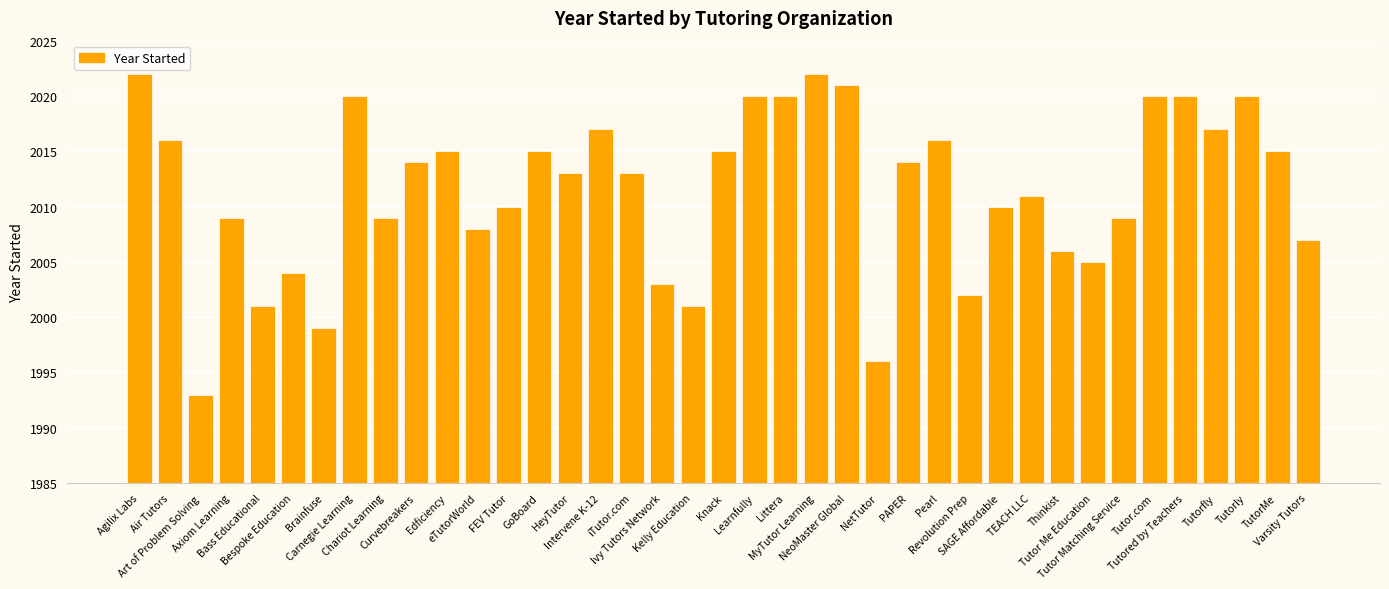

Reading right to left, list all the values displayed in this chart.

Varsity Tutors=2007	TutorMe=2015	Tutorly=2020	Tutorfly=2017	Tutored by Teachers=2020	Tutor.com=2020	Tutor Matching Service=2009	Tutor Me Education=2005	Thinkist=2006	TEACH LLC=2011	SAGE Affordable=2010	Revolution Prep=2002	Pearl=2016	PAPER=2014	NetTutor=1996	NeoMaster Global=2021	MyTutor Learning=2022	Littera=2020	Learnfully=2020	Knack=2015	Kelly Education=2001	Ivy Tutors Network=2003	iTutor.com=2013	Intervene K-12=2017	HeyTutor=2013	GoBoard=2015	FEV Tutor=2010	eTutorWorld=2008	Edficiency=2015	Curvebreakers=2014	Chariot Learning=2009	Carnegie Learning=2020	Brainfuse=1999	Bespoke Education=2004	Bass Educational=2001	Axiom Learning=2009	Art of Problem Solving=1993	Air Tutors=2016	Agilix Labs=2022